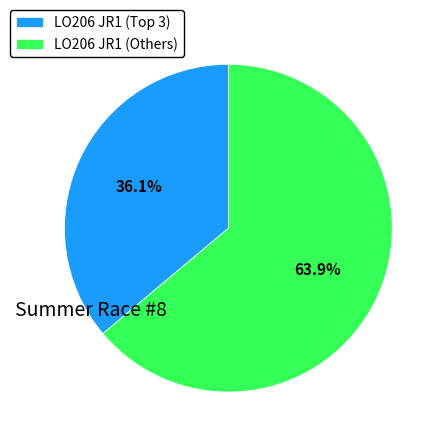

Count the number of slices in the pie.

2